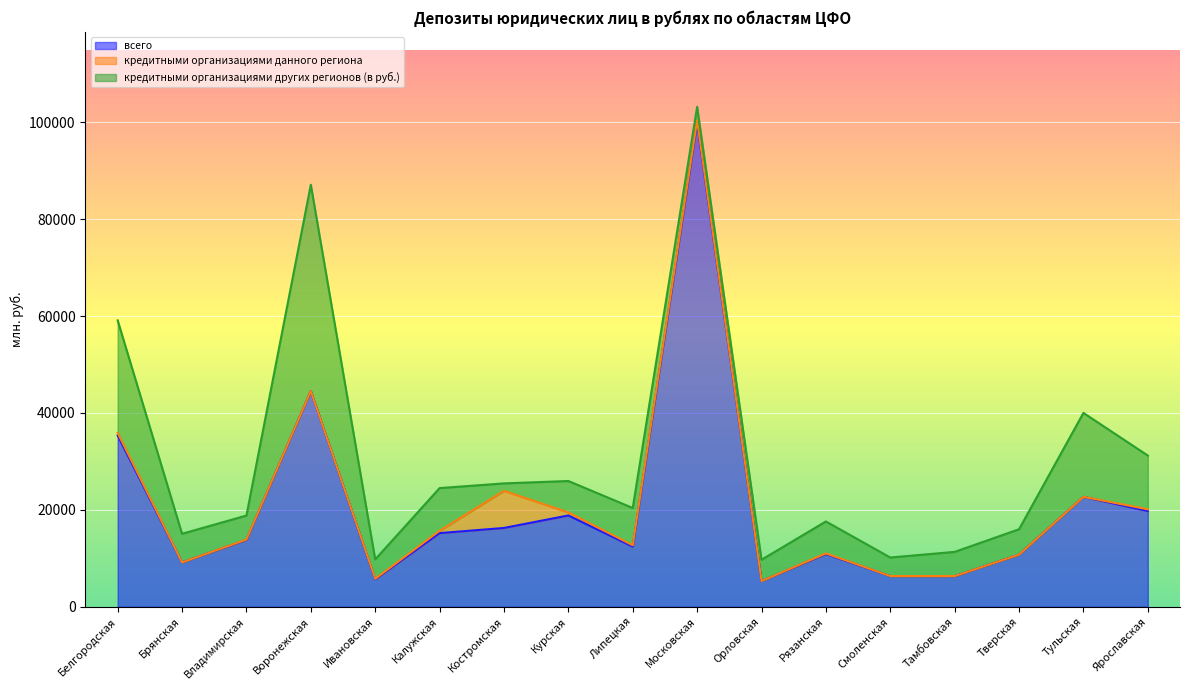

Is it true that кредитными организациями данного региона equals 423 at Московская?

True